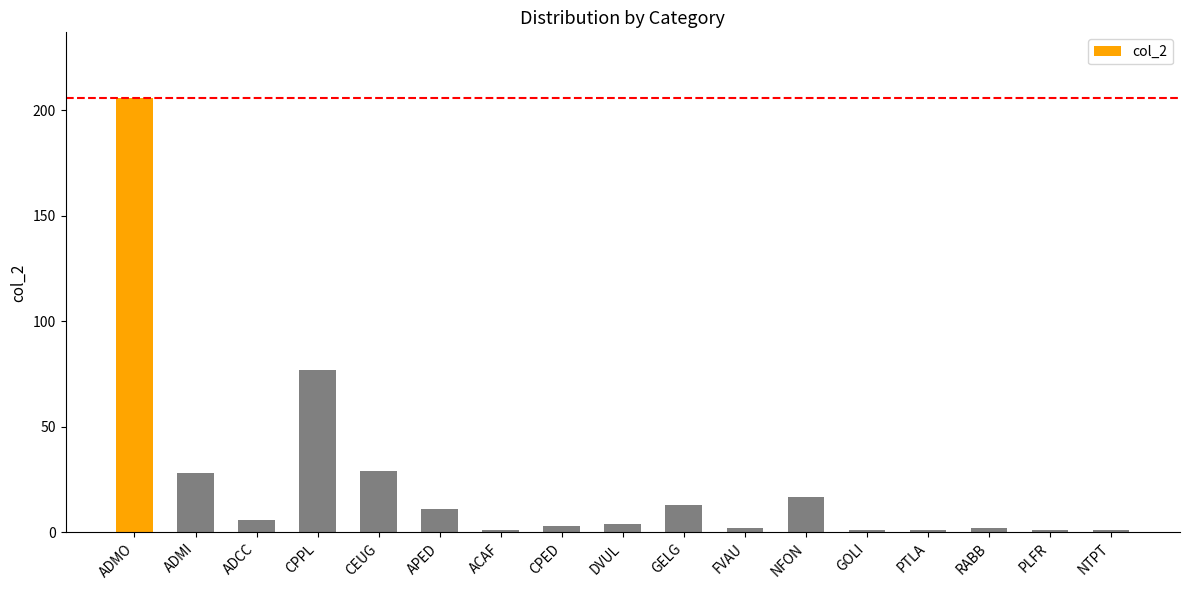

What is the label of the 17th bar from the left?

NTPT